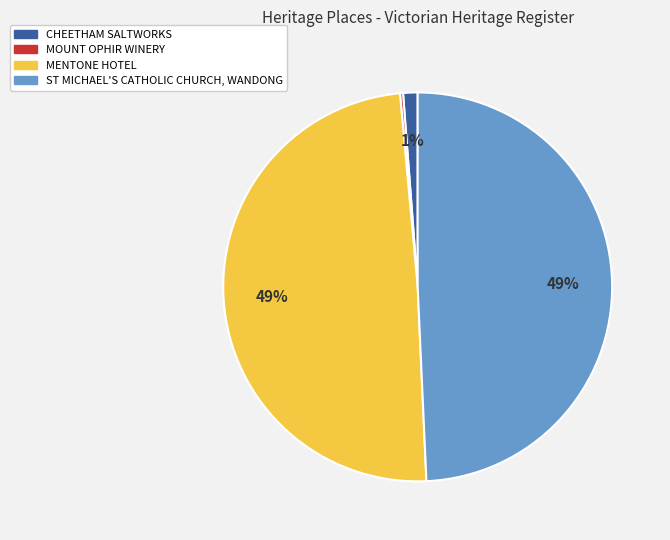

Is there a majority slice in this chart?

No